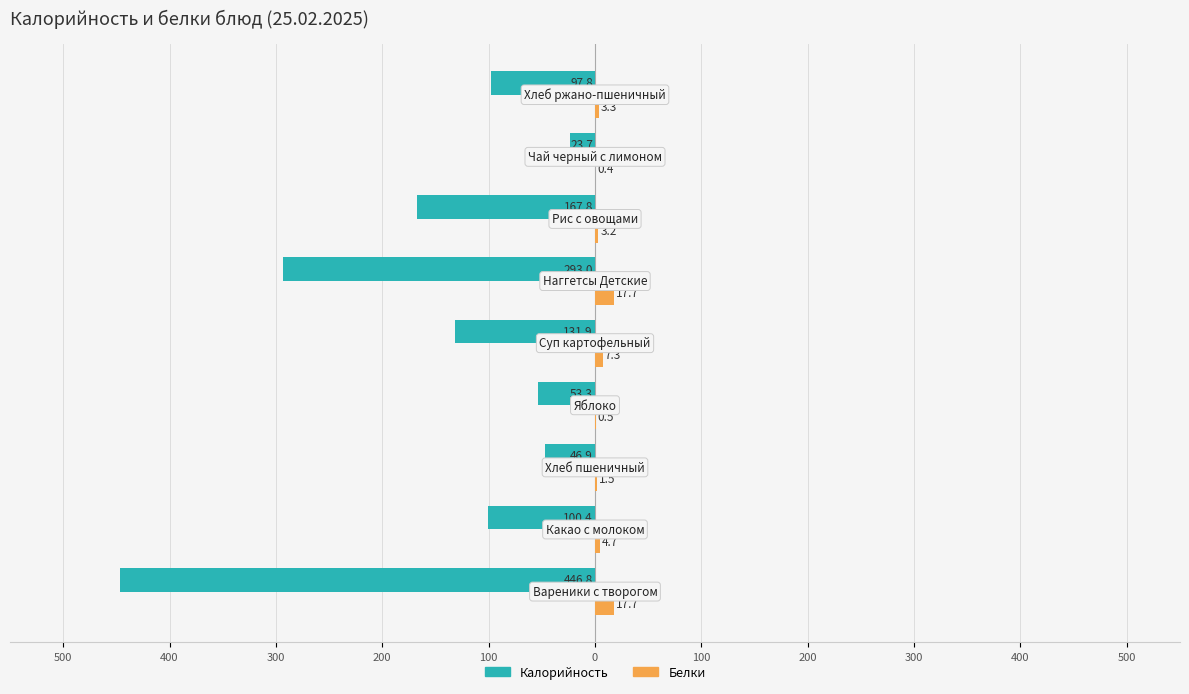

What are all the series names shown in the legend?

Калорийность, Белки